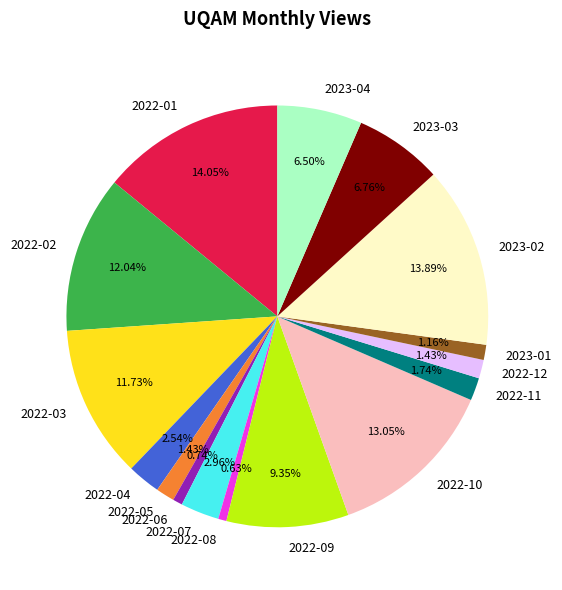

To the nearest percent, what is the combined percentage of 2023-01 and 2022-08?

2%